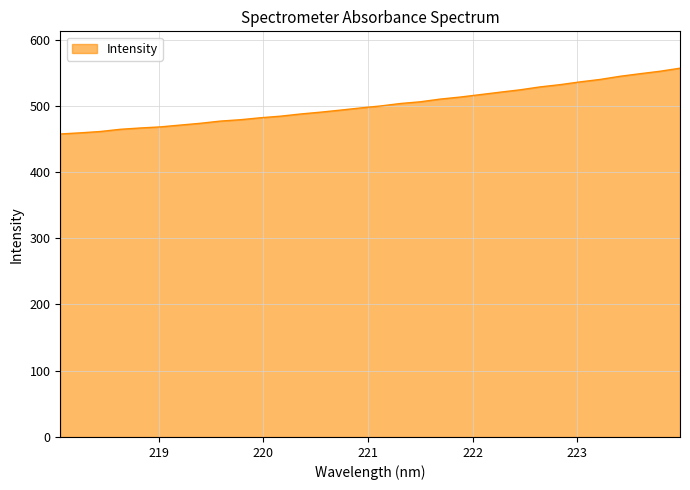

What is the greatest value displayed?

556.7